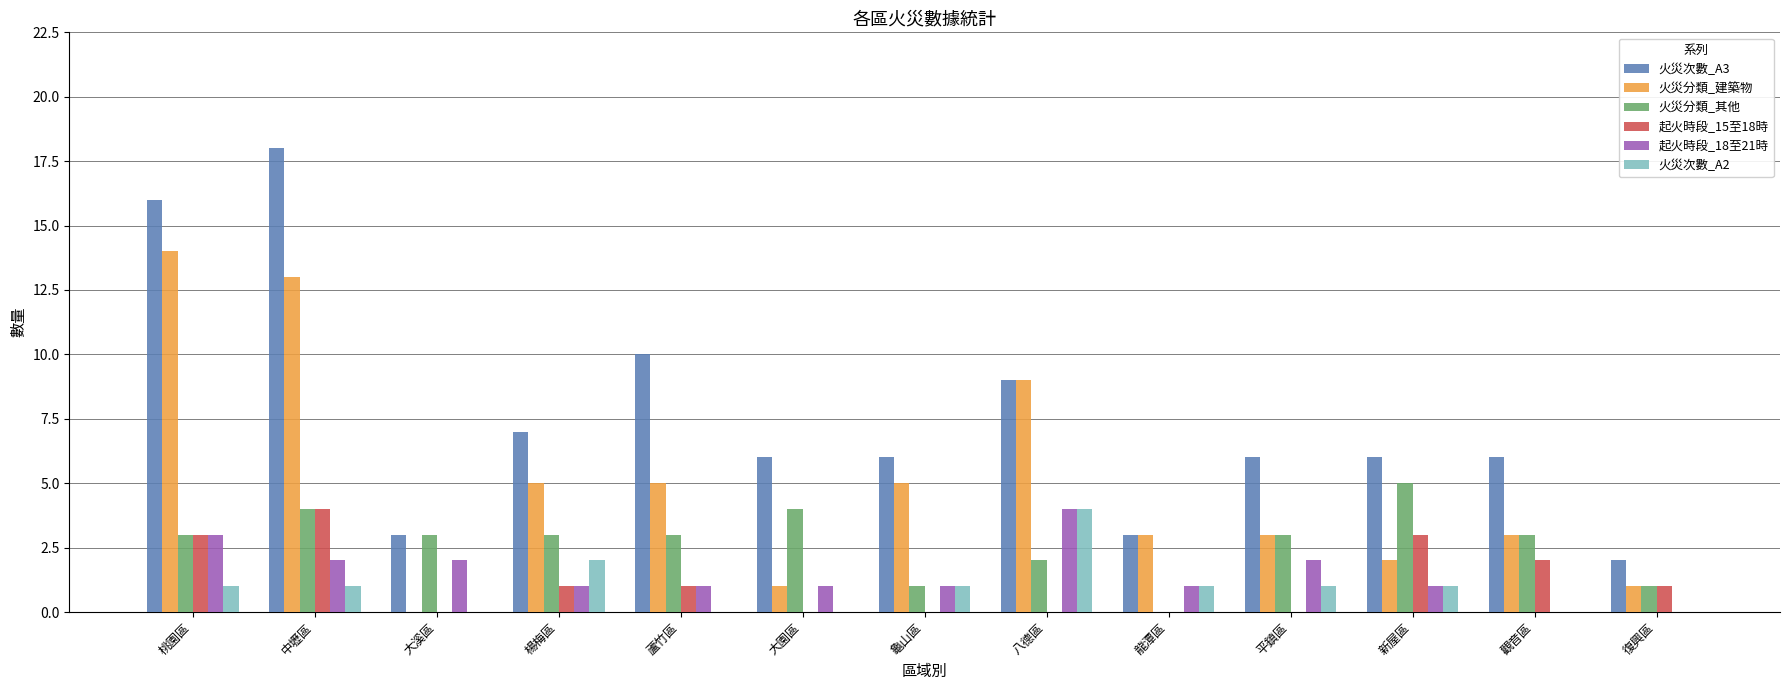

Between 龍潭區 and 新屋區, which series saw the biggest shift?

火災分類_其他